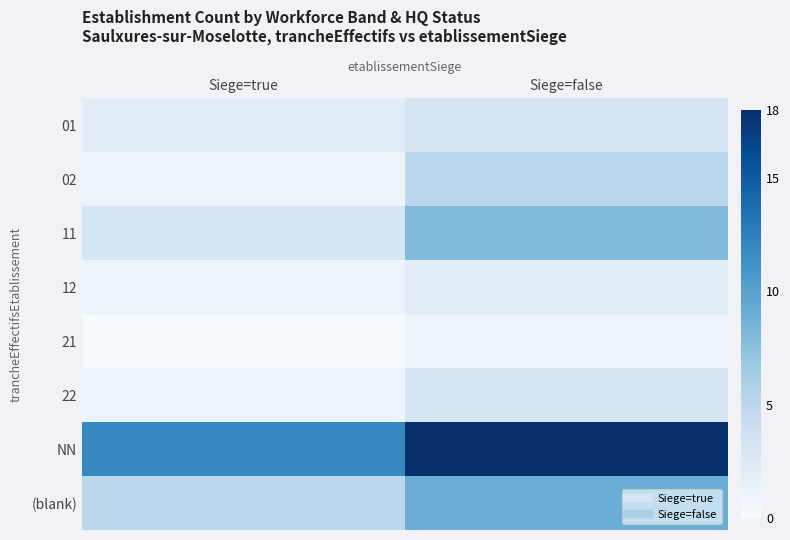

What is the spread (max minus min) of values at Siege=true?

12